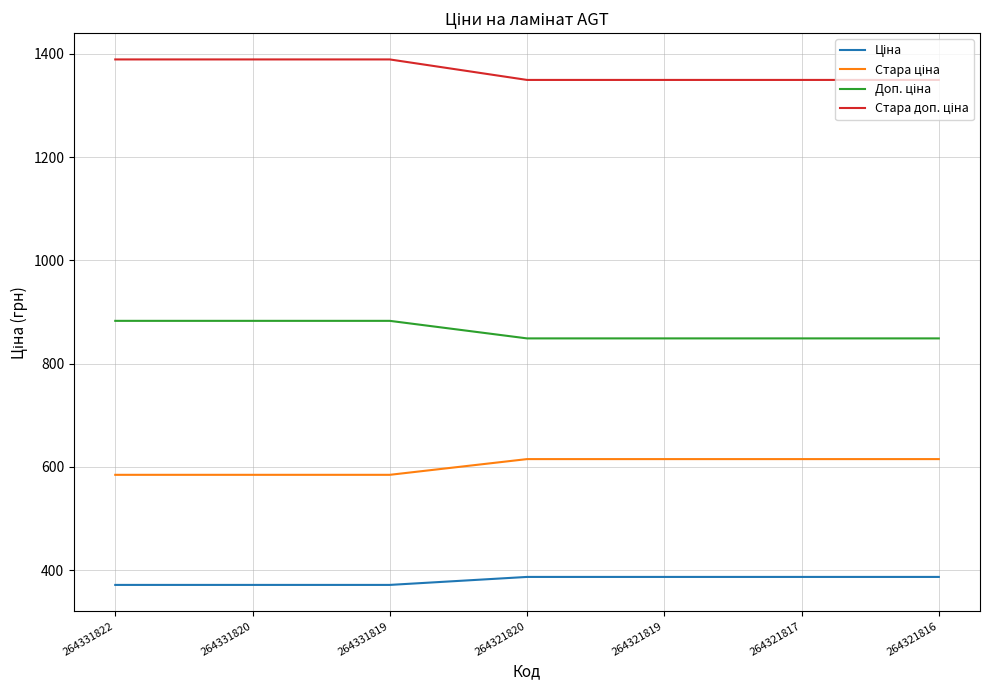

What is the difference between the highest and lowest values at 264321820?

962.9